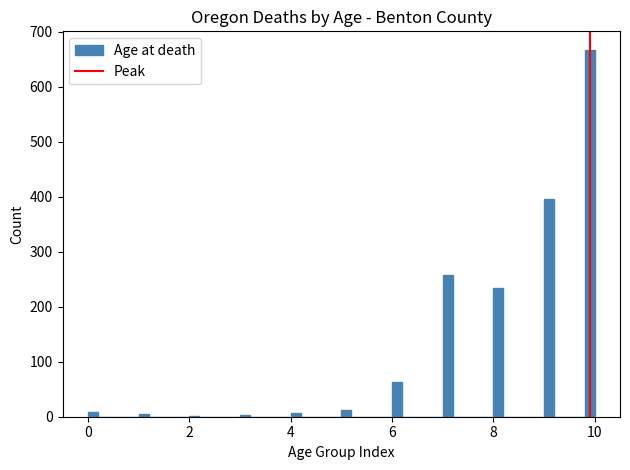

Around what value on the x-axis is the tallest bar? Give the approximate position of its centre, as read against the axis.

10.0